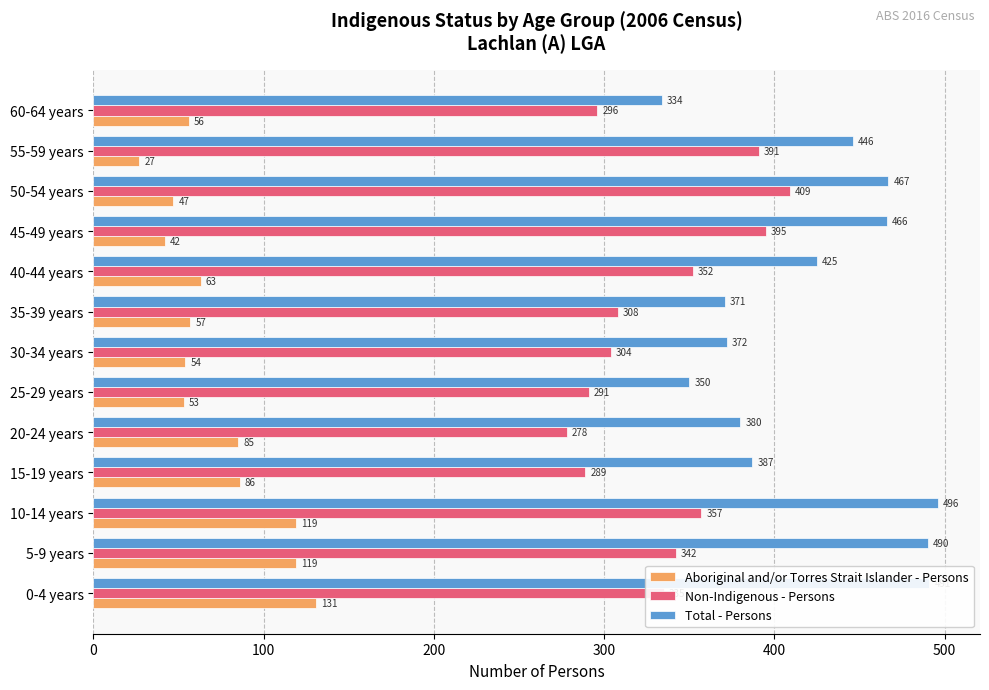

Is it true that Non-Indigenous - Persons equals 391 at 55-59 years?

True